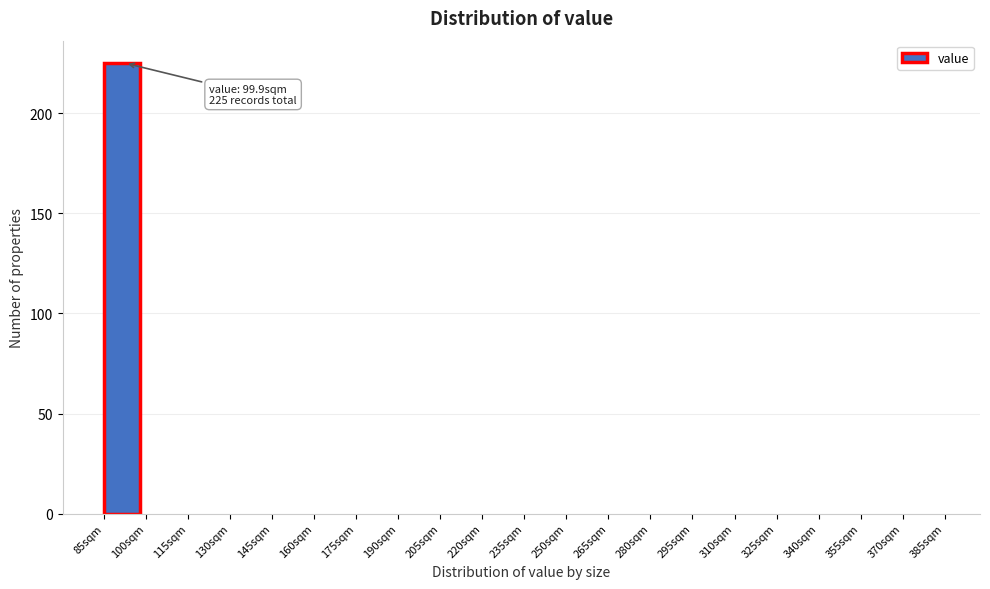

Over which range of the x-axis is the bar tallest?

85 to 100